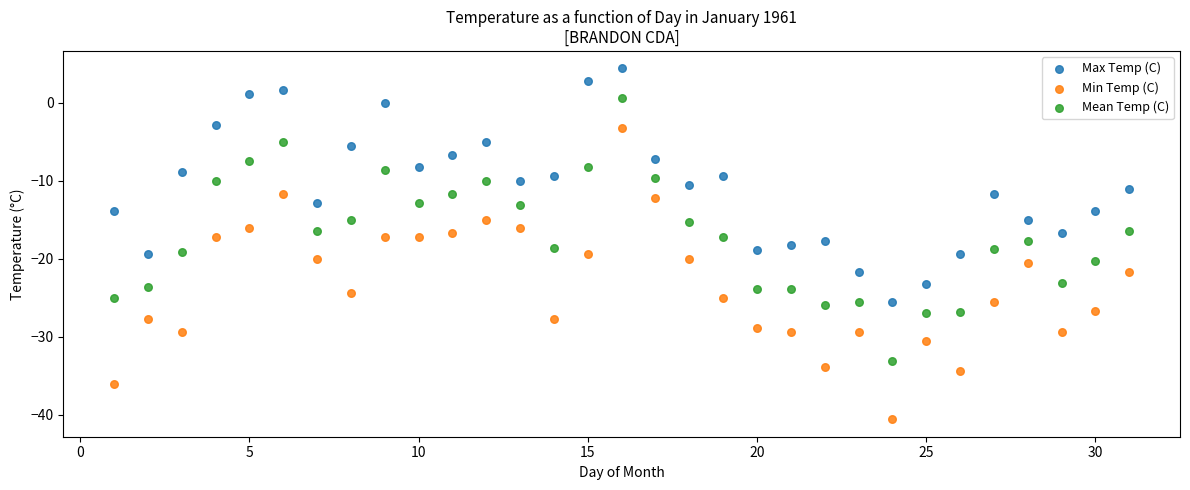

Across all data points, what is the range of X values (max minus min)?

30.0